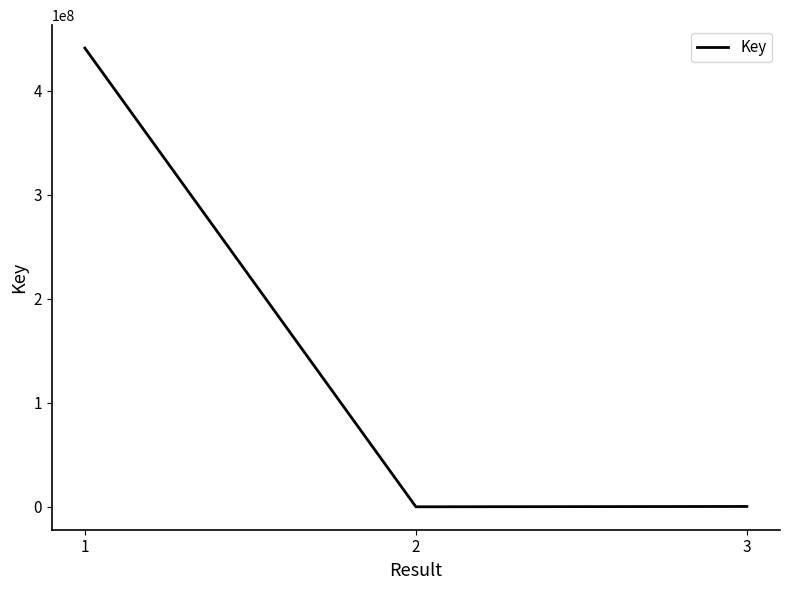

What is the average value?

147092716